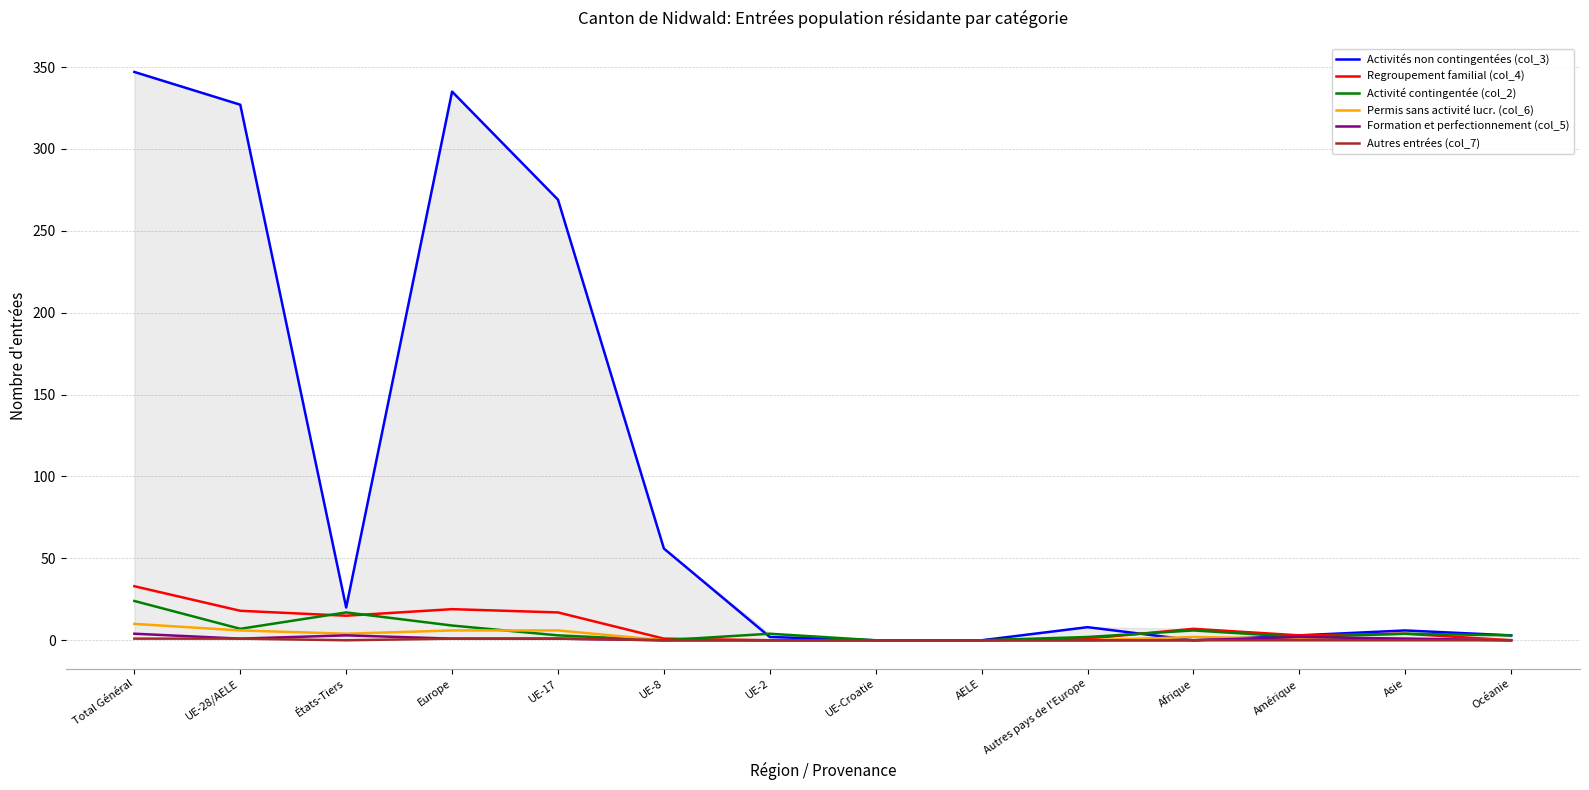

Between États-Tiers and Europe, which series saw the biggest shift?

col_3 (Activités lucrative non contingentée)